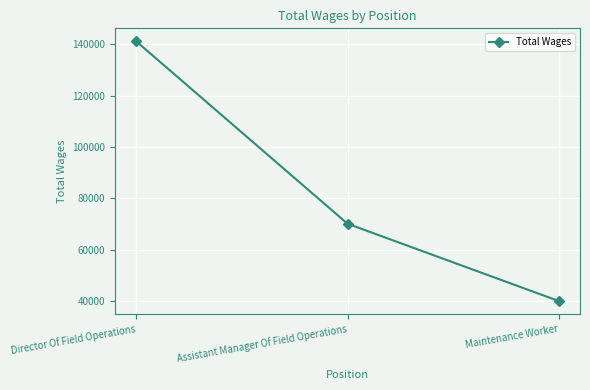

Does the chart have visible grid lines?

Yes